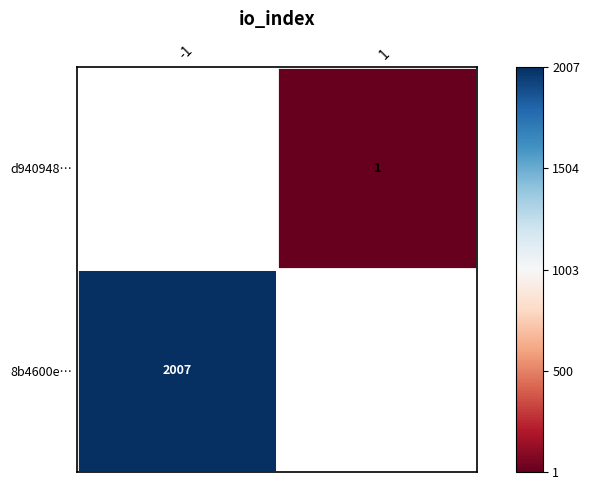

What is the approximate value of d940948bb318d6b44c4327b56a8d946043b60a7 at 1?

1